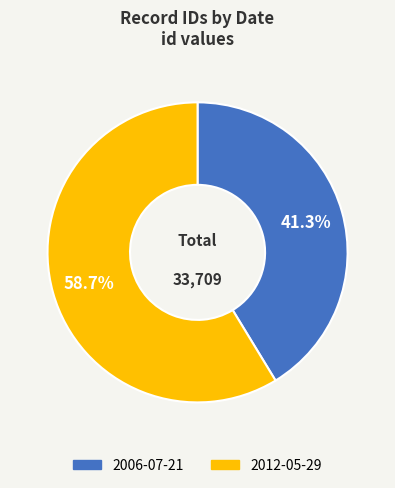

What is the ratio of the value at 2006-07-21 to the value at 2012-05-29?

0.7